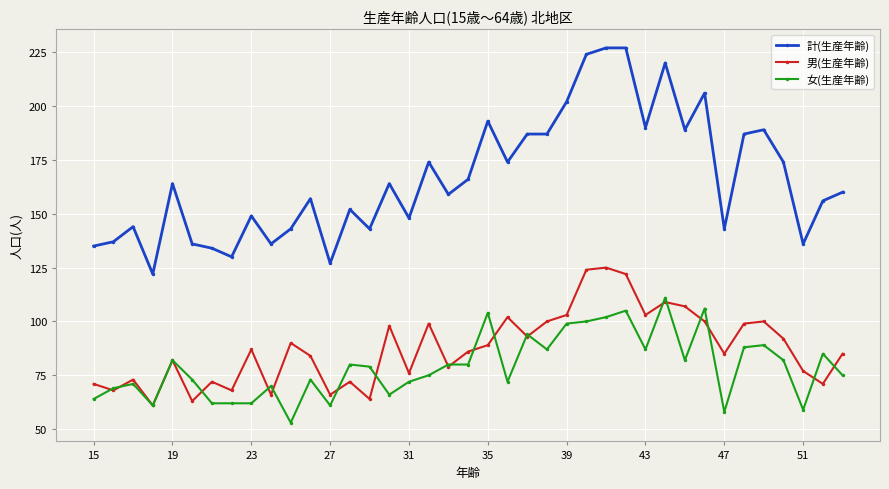

What is the value of the 女(生産年齢) point at the 4th from the left?

61